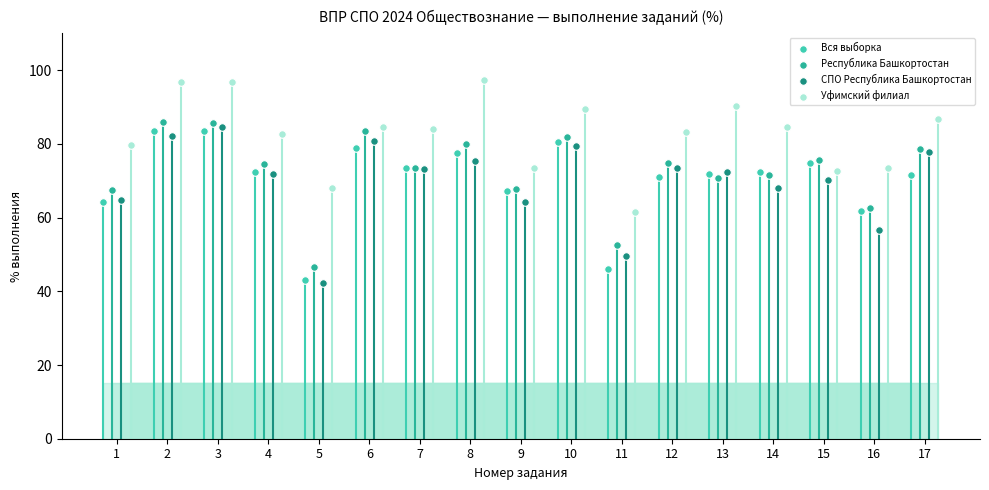

Which series reaches the maximum Y coordinate?

Уфимский филиал